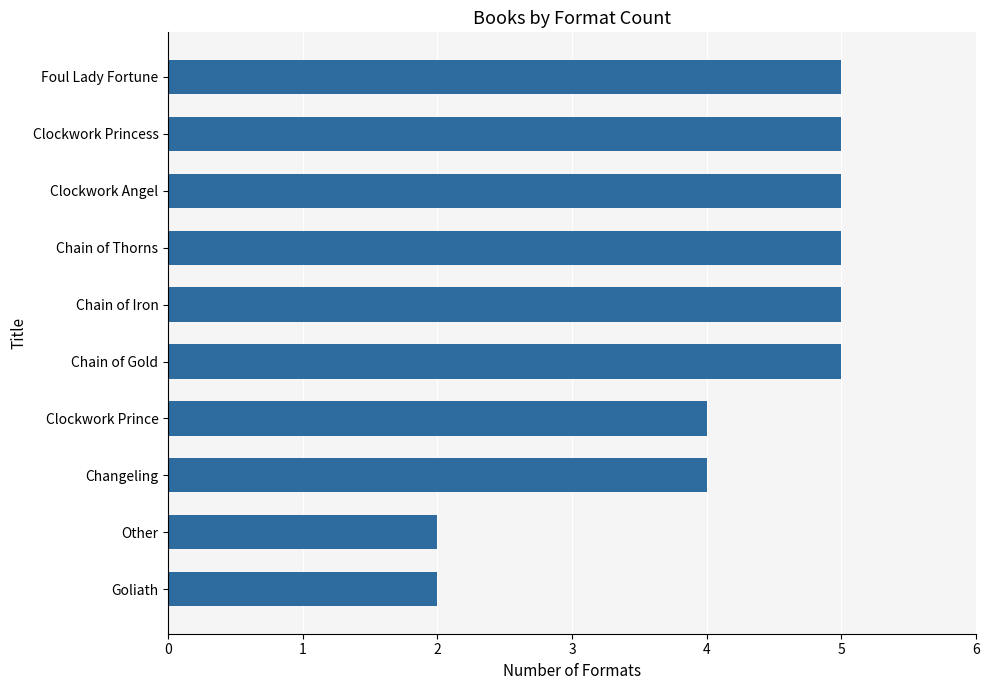

What is the difference between the values at Chain of Iron and Other?

3